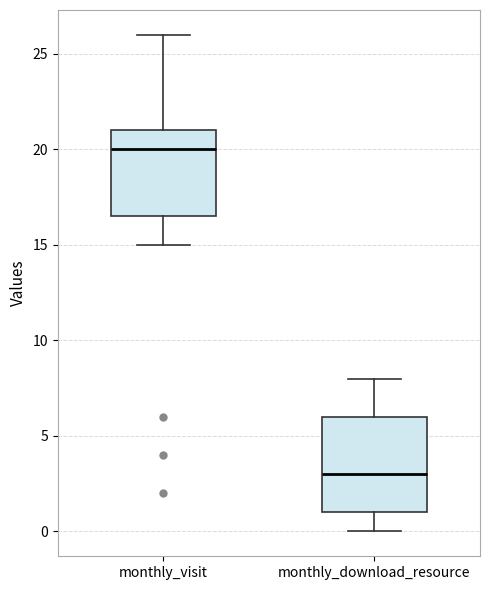

Which box's median line is the highest?

monthly_visit